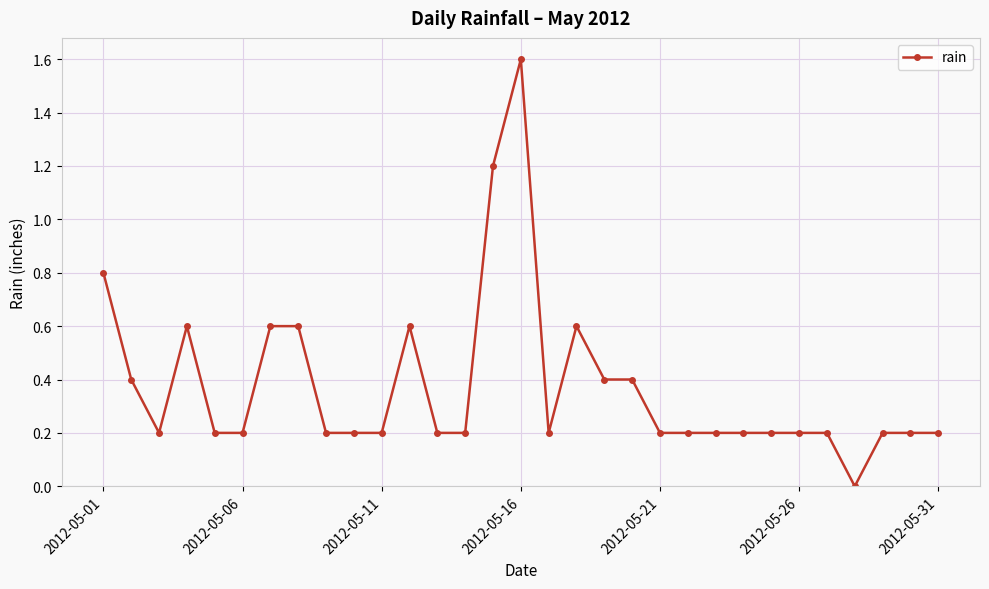

What is the difference between the maximum and second lowest values?

1.4